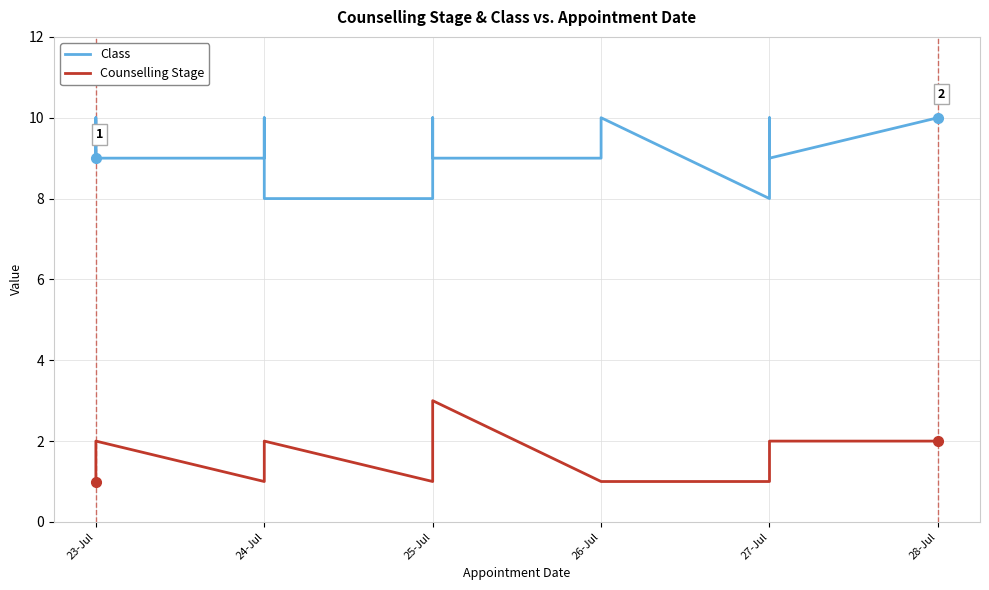

True or false: Class and Counselling Stage intersect in this chart.

False